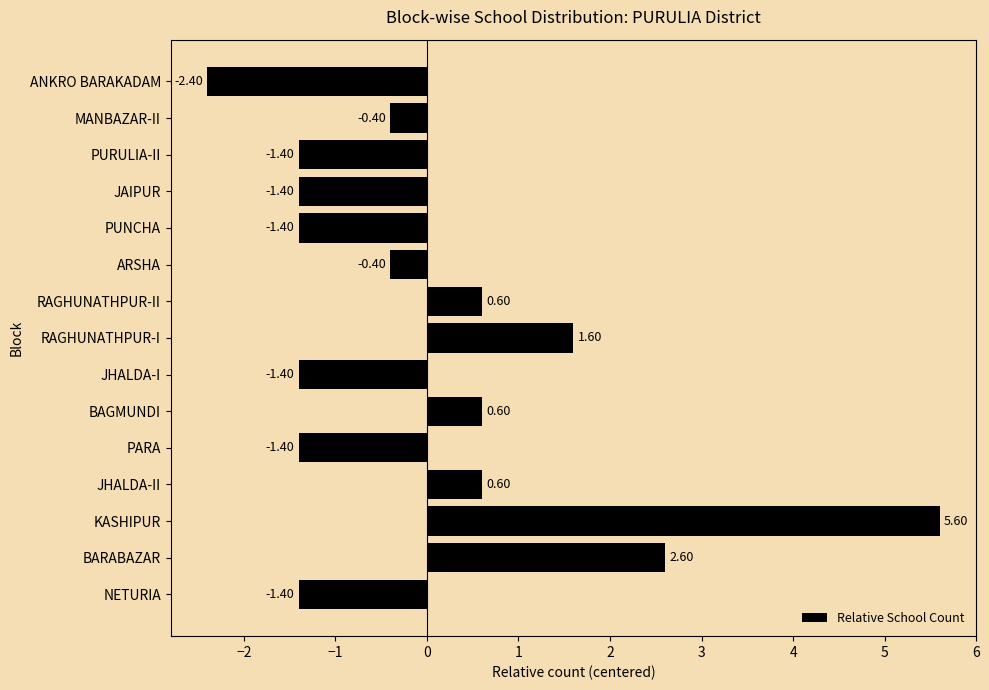

How many values are below 0?

9